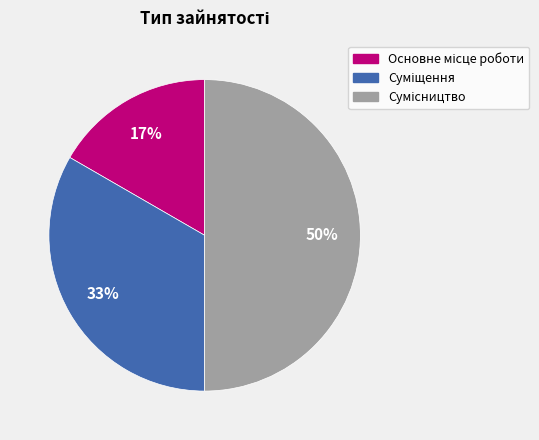

To the nearest percent, what is the average slice percentage?

33%